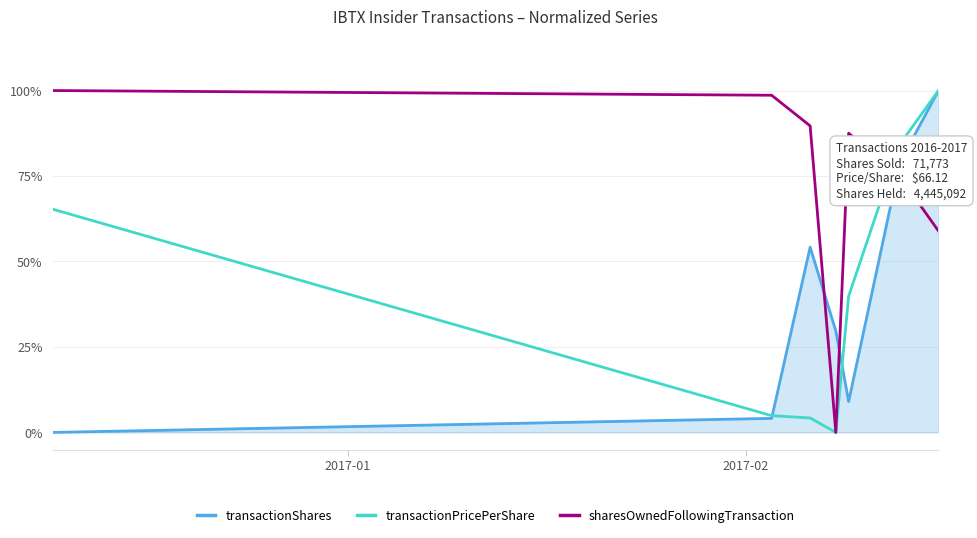

What are all the series names shown in the legend?

transactionShares, transactionPricePerShare, sharesOwnedFollowingTransaction